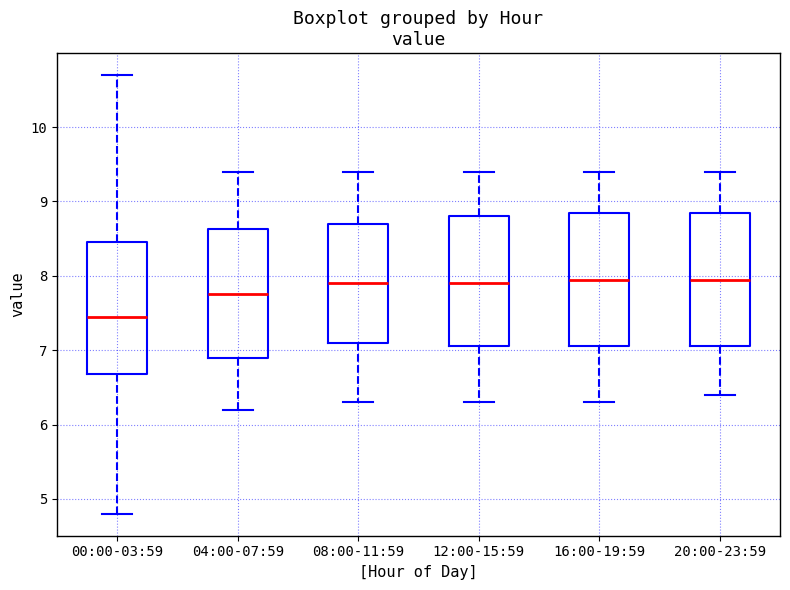

Reading left to right, transcribe this box plot: for each box, give where its median line is, the range the box spans, and where its two whiskers end, as read against the y-axis. The values are not printed on the chart, so give them approximately, as read against the axis.

00:00-03:59: median 7.5, box 6.7 to 8.5, whiskers 4.8 to 10.7
04:00-07:59: median 7.8, box 6.9 to 8.6, whiskers 6.2 to 9.4
08:00-11:59: median 7.9, box 7.1 to 8.7, whiskers 6.3 to 9.4
12:00-15:59: median 7.9, box 7.1 to 8.8, whiskers 6.3 to 9.4
16:00-19:59: median 8.0, box 7.1 to 8.9, whiskers 6.3 to 9.4
20:00-23:59: median 8.0, box 7.1 to 8.9, whiskers 6.4 to 9.4